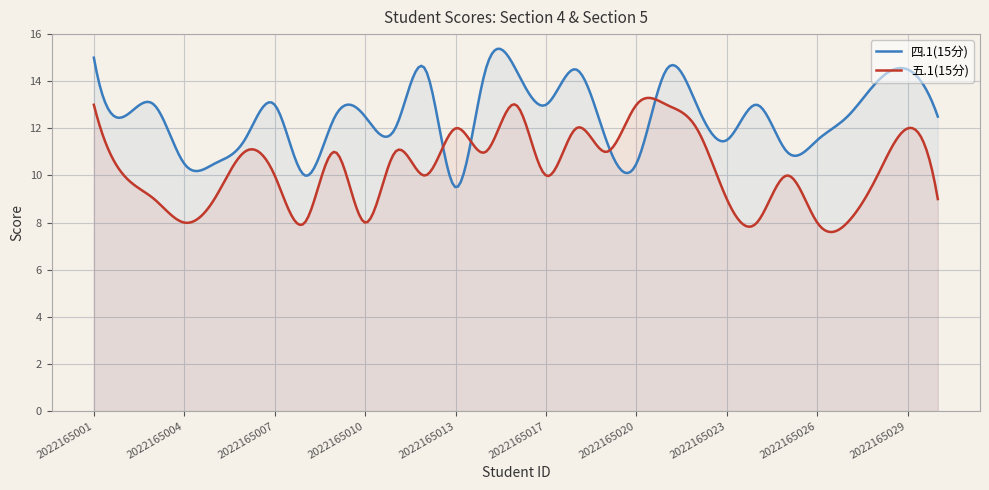

Which series has the largest range (max minus min)?

四.1(15分)